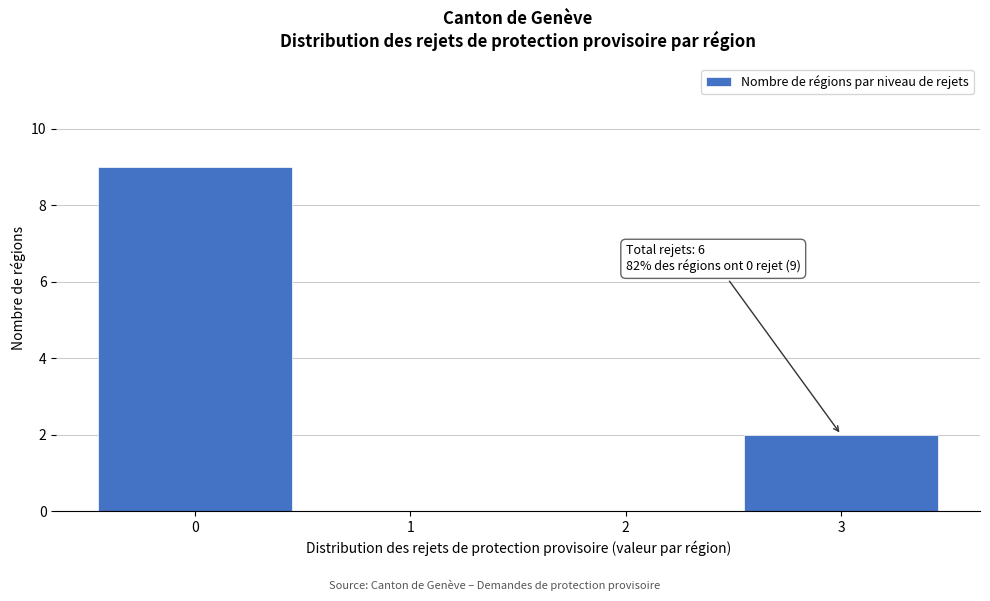

Which range on the x-axis has the tallest bar?

-0.5 to 0.5